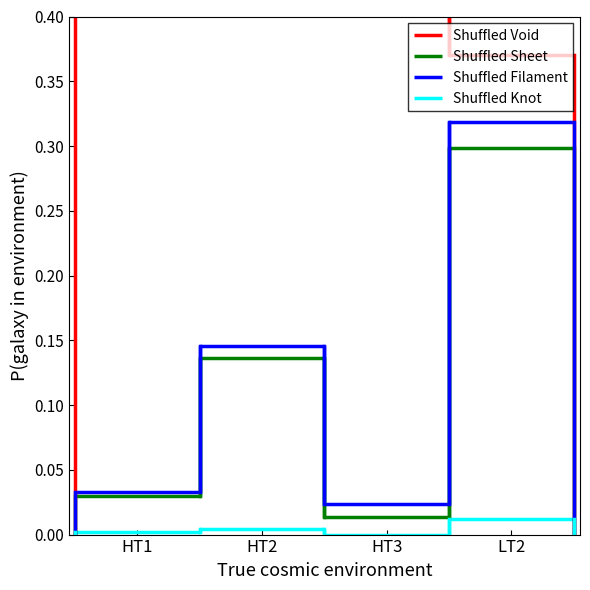

Which series has the largest total across all categories?

Shuffled Void